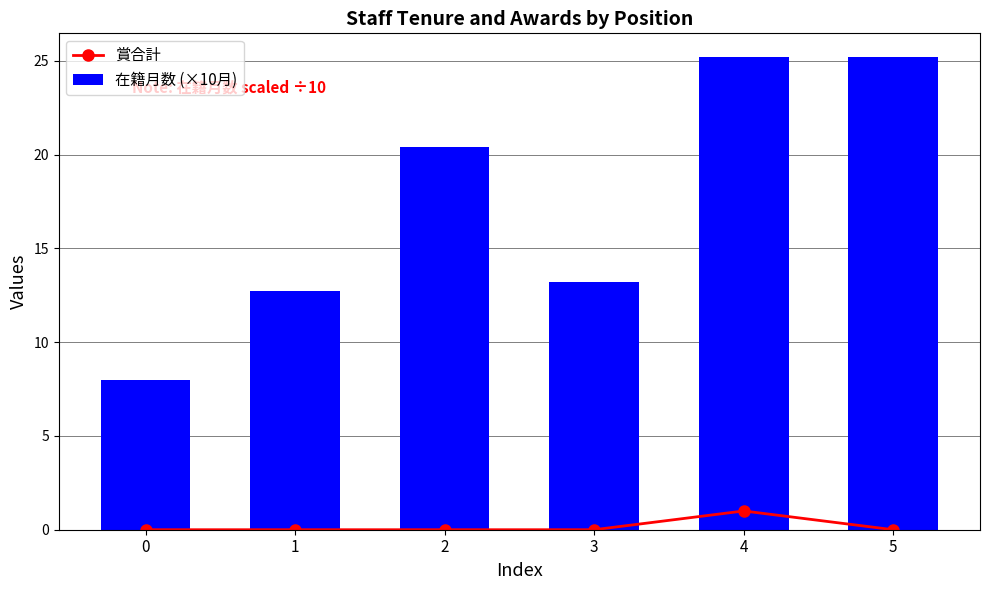

Does the chart contain stacked bars?

No